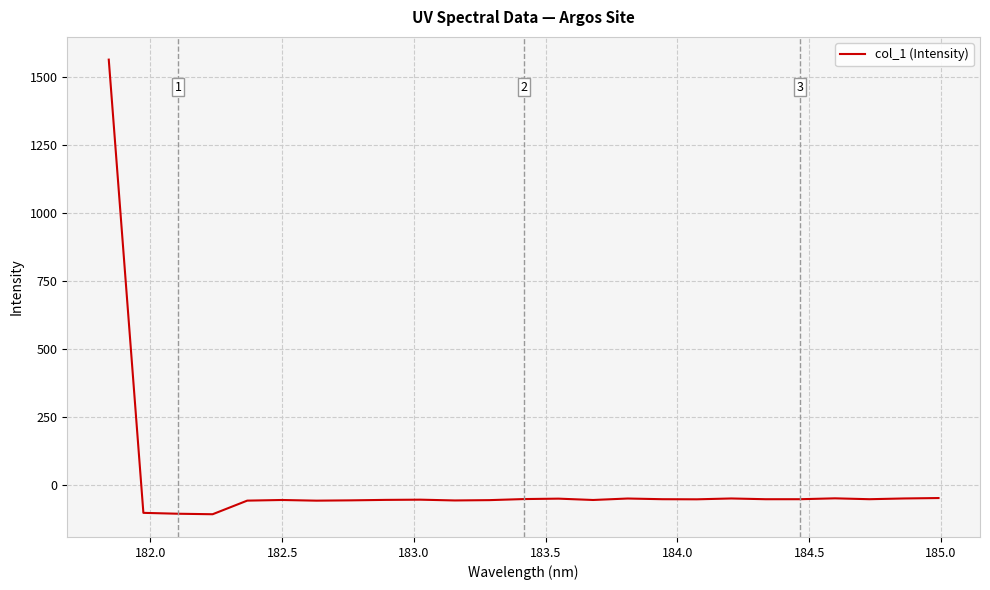

What is the difference between the maximum and minimum values?

1672.5